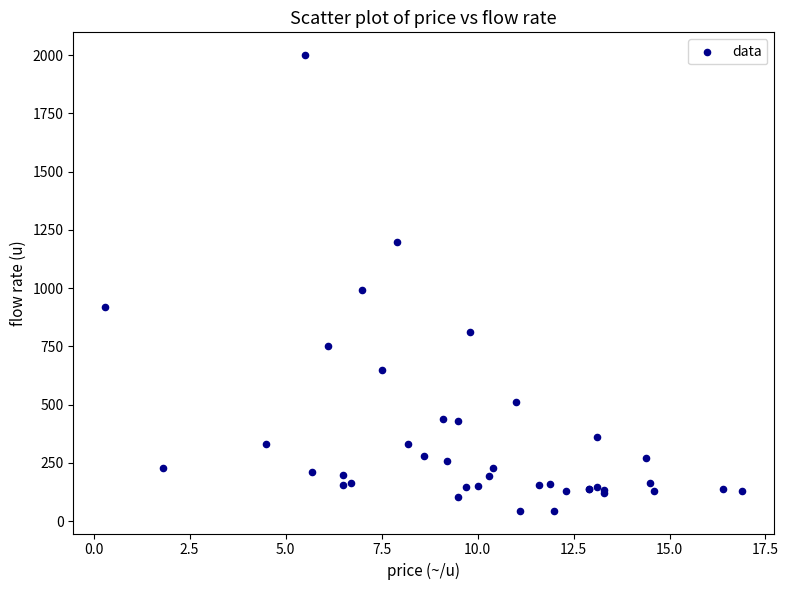

What Y value in the scatter plot is closest to 1022?

990